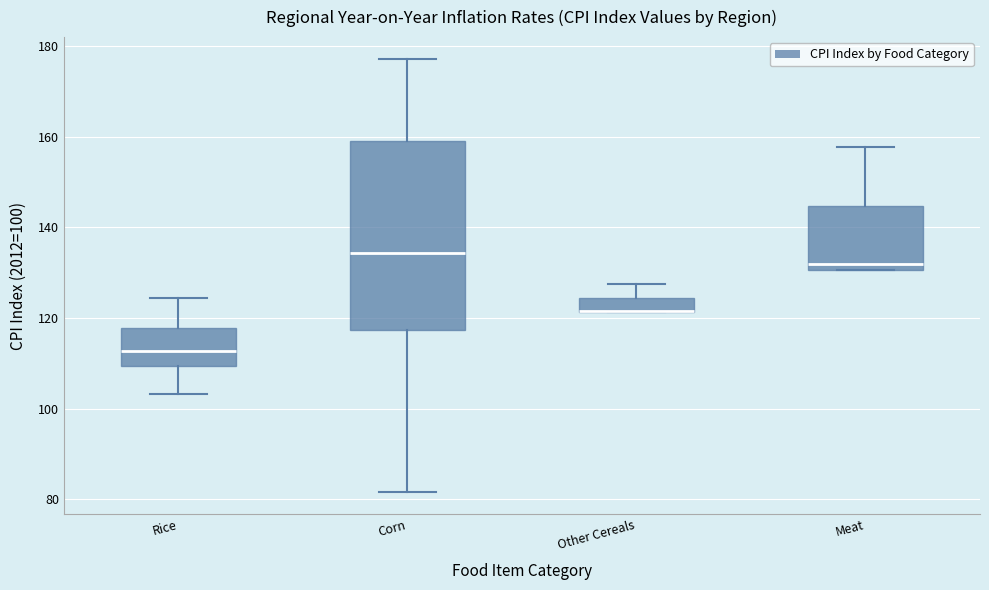

Reading left to right, transcribe this box plot: for each box, give where its median line is, the range the box spans, and where its two whiskers end, as read against the y-axis. The values are not printed on the chart, so give them approximately, as read against the axis.

Rice: median 112, box 110 to 118, whiskers 104 to 124
Corn: median 134, box 118 to 158, whiskers 82 to 178
Other Cereals: median 122 (drawn on the box's lower edge), box 122 to 124, whiskers 122 to 128
Meat: median 132, box 130 to 144, whiskers 130 to 158